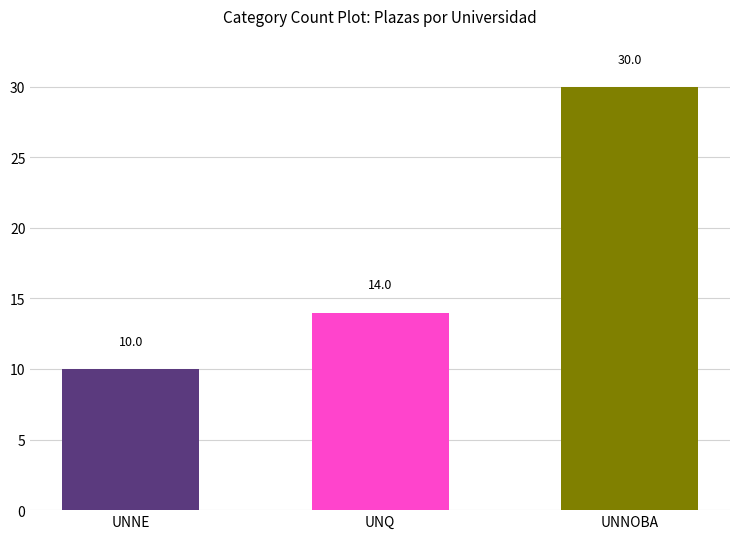

Does the chart contain any negative values?

No